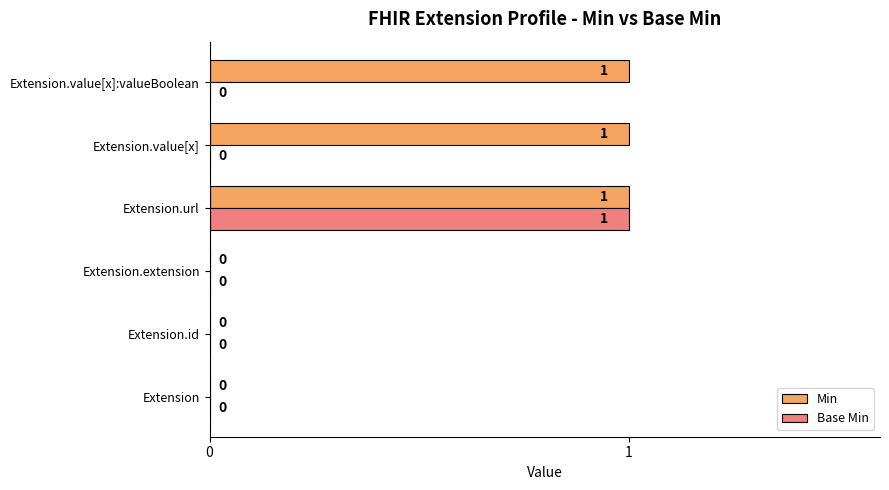

How many Base Min values are between 0 and 1?

6